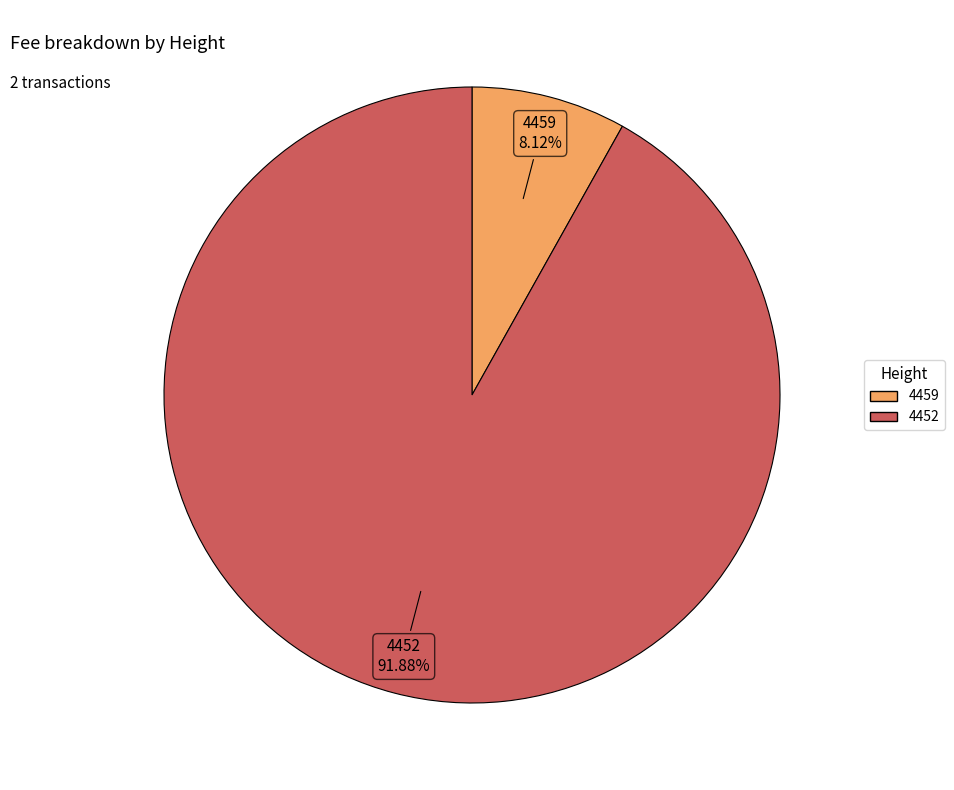

Combined, do 4459 and 4452 account for over 50%?

Yes